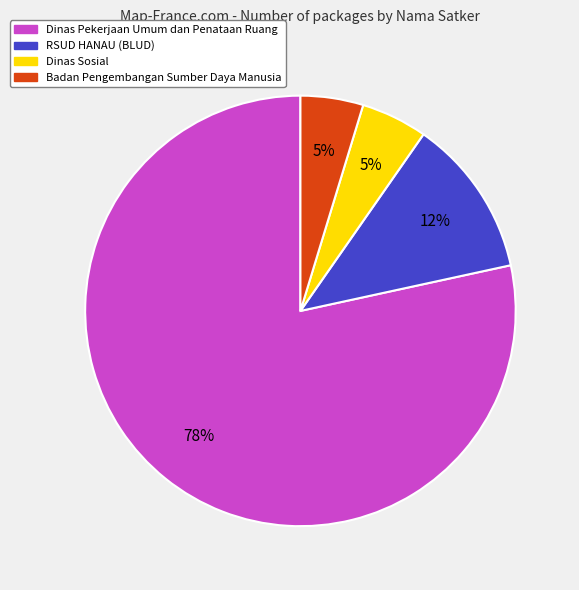

Is there a majority slice in this chart?

Yes